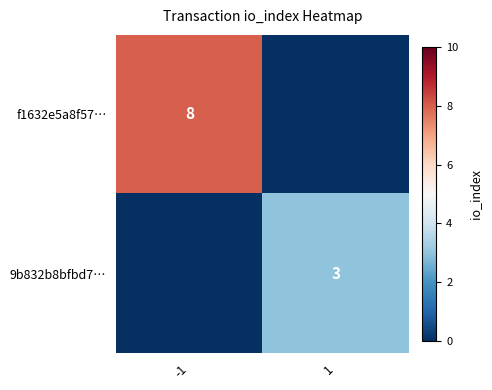

Which category has the lowest value across all series?

1